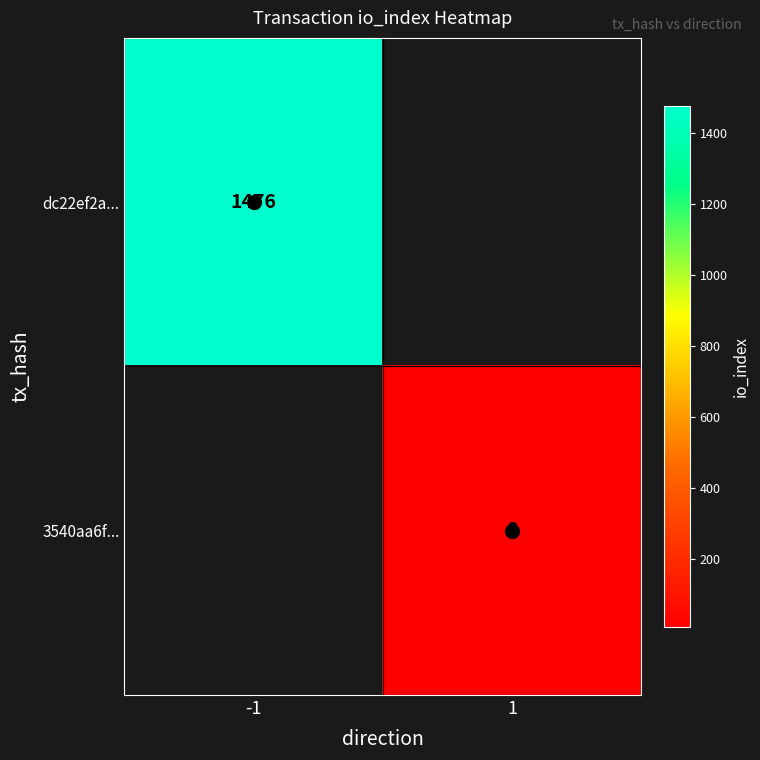

Which series has the largest range (max minus min)?

dc22ef2a...